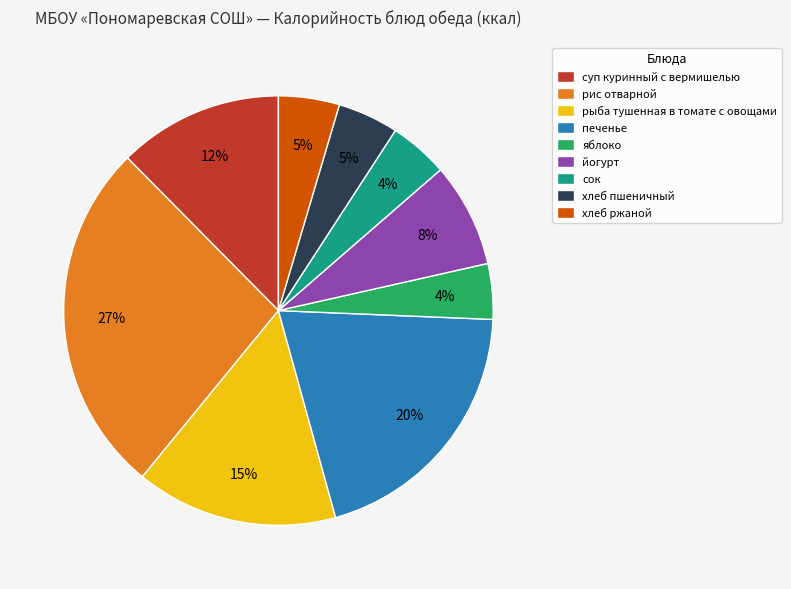

Is печенье the majority of the pie?

No